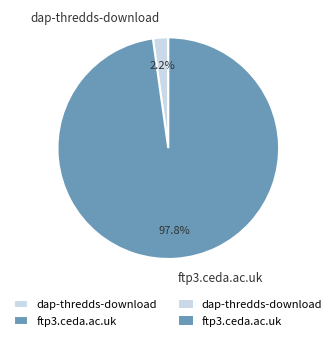

Rank the categories by value from highest to lowest.

ftp3.ceda.ac.uk, dap-thredds-download